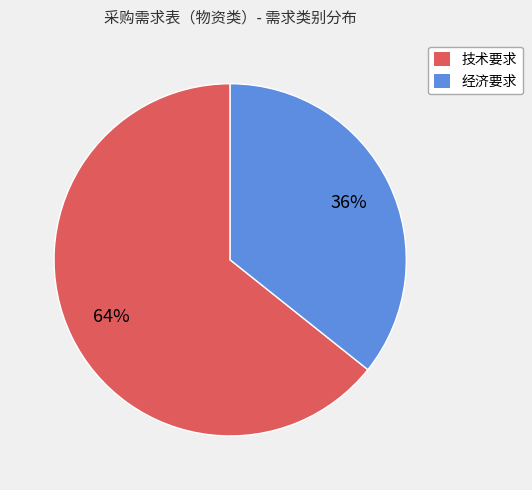

To the nearest percent, what percentage of the pie is 经济要求?

36%